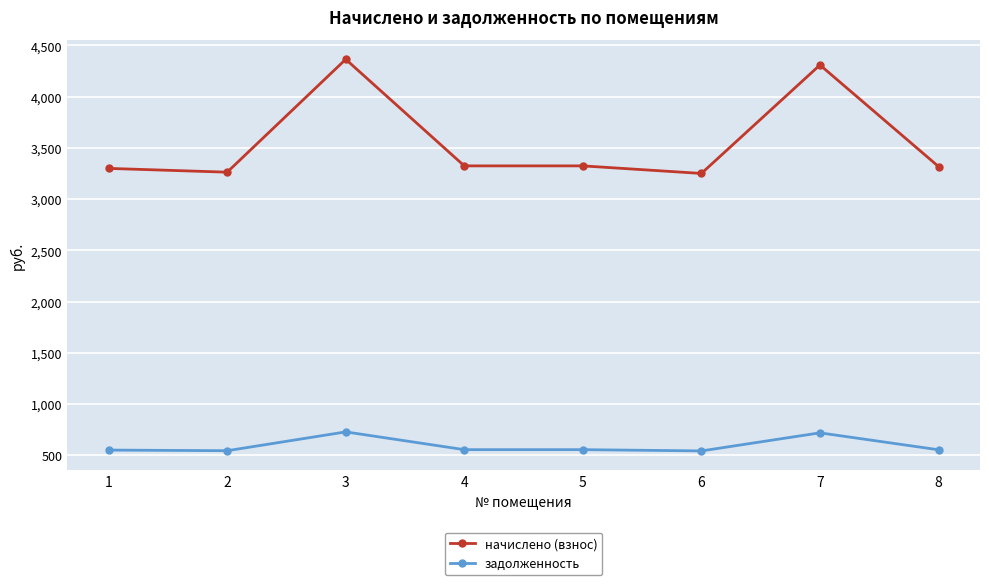

How many lines are shown in the chart?

2